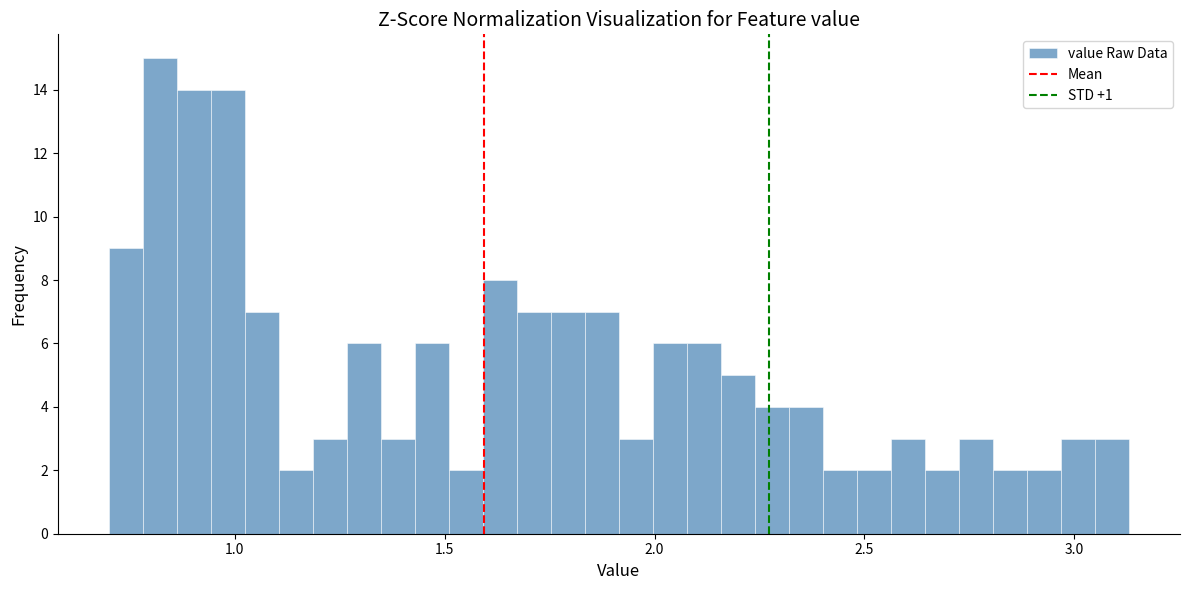

Read against the x-axis, roughly where is the centre of the tallest bar?

0.80